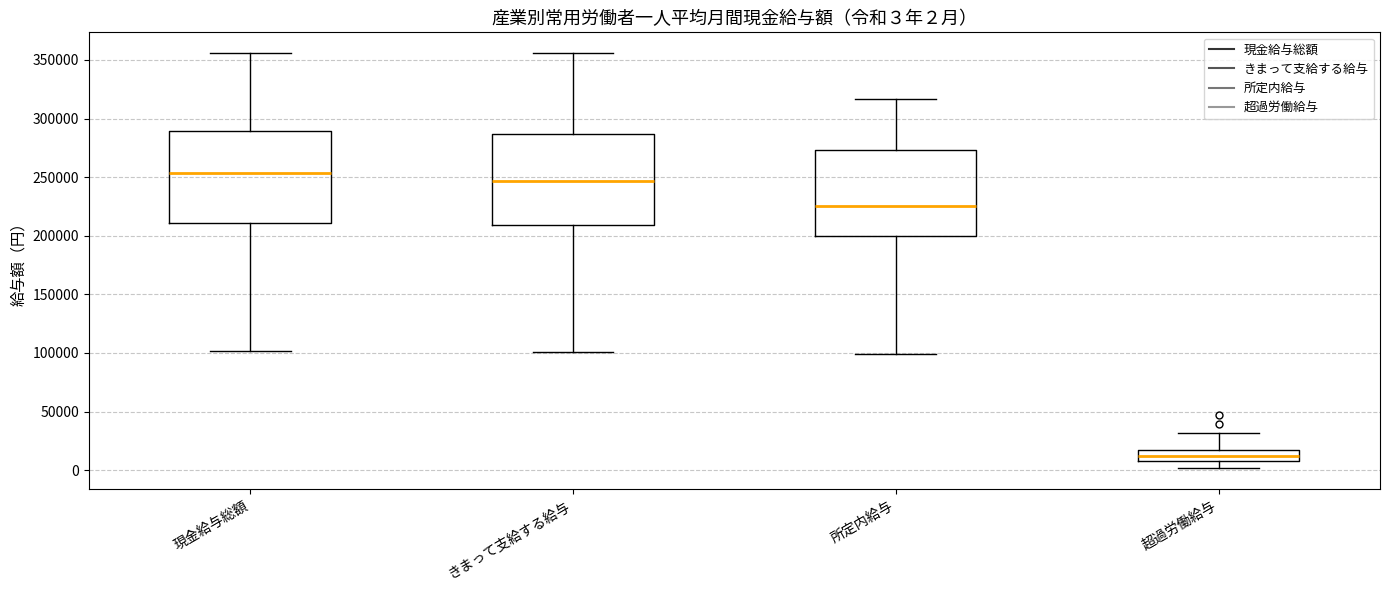

Which box's median line is the highest?

現金給与総額